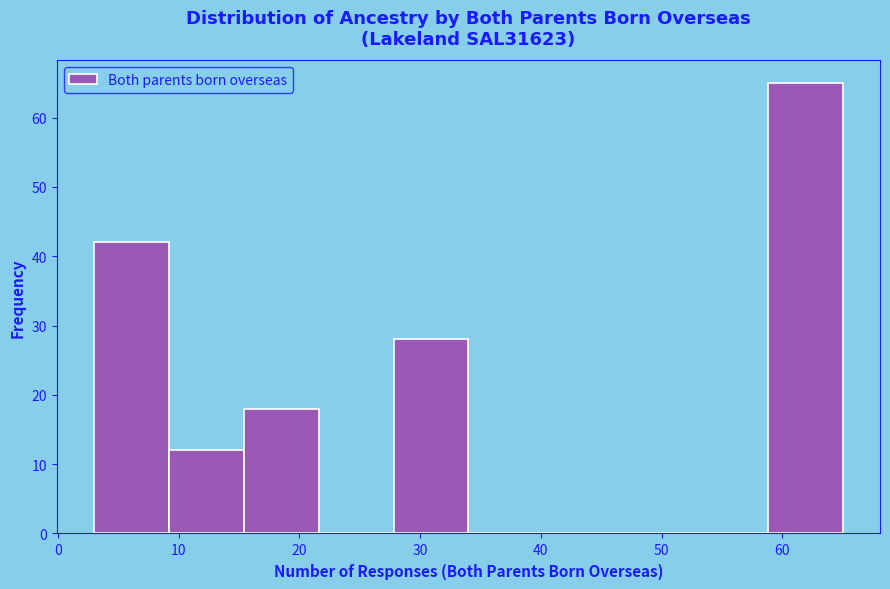

Reading left to right, list every bar in this chart as the range it spans on the x-axis followed by its height. Neither the bar edges nor the heights are printed on the chart, so give them approximately, as read against the axes.

3.0 to 9.2: 42
9.2 to 15.4: 12
15.4 to 21.6: 18
21.6 to 27.8: 0
27.8 to 34.0: 28
34.0 to 40.2: 0
40.2 to 46.4: 0
46.4 to 52.6: 0
52.6 to 58.8: 0
58.8 to 65.0: 65